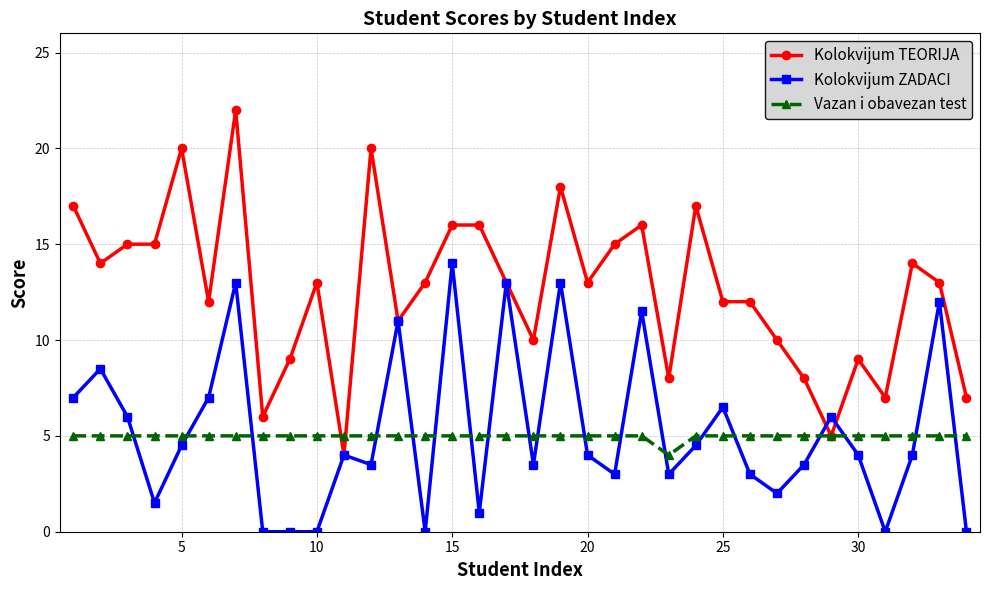

List the series in order of their peak value, highest first.

Kolokvijum TEORIJA, Kolokvijum ZADACI, Vazan i obavezan test